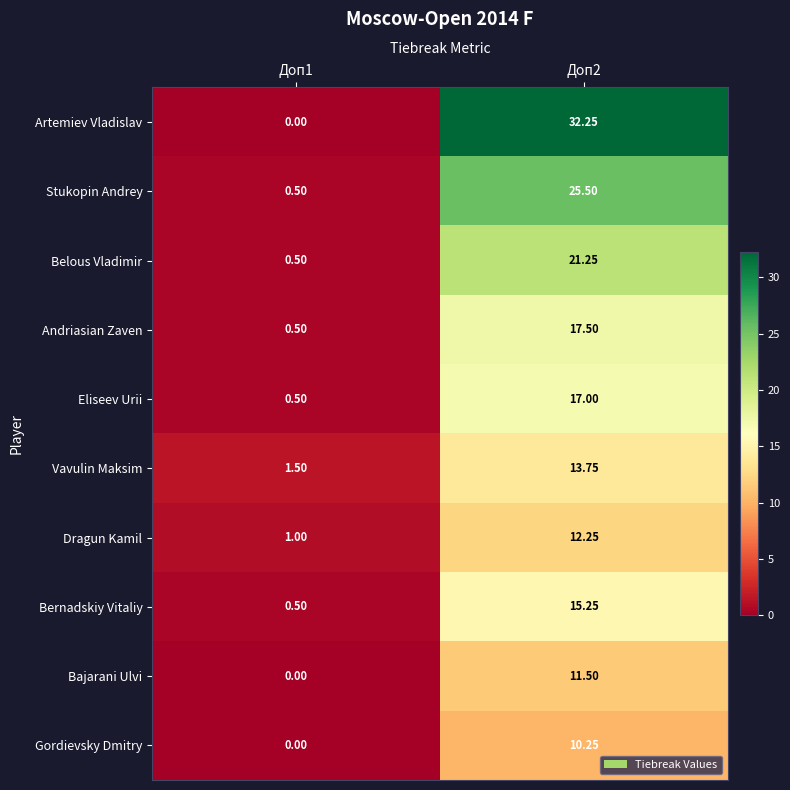

At Доп2, list the series in order from smallest to largest.

Gordievsky Dmitry, Bajarani Ulvi, Dragun Kamil, Vavulin Maksim, Bernadskiy Vitaliy, Eliseev Urii, Andriasian Zaven, Belous Vladimir, Stukopin Andrey, Artemiev Vladislav